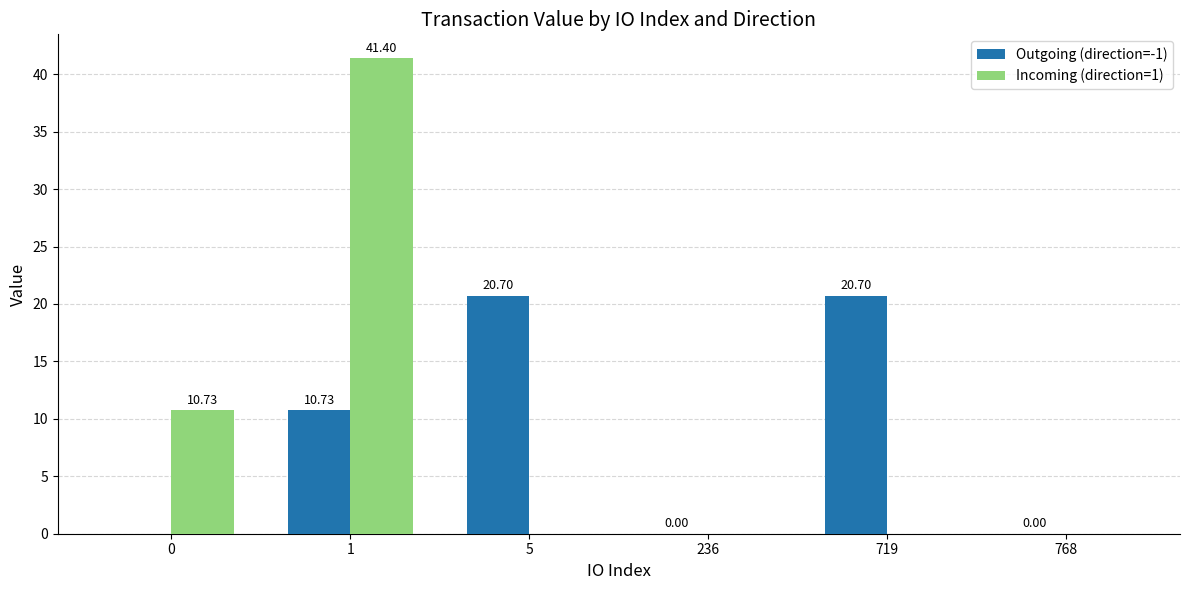

What is the sum of all Outgoing (direction=-1) values?

52.1